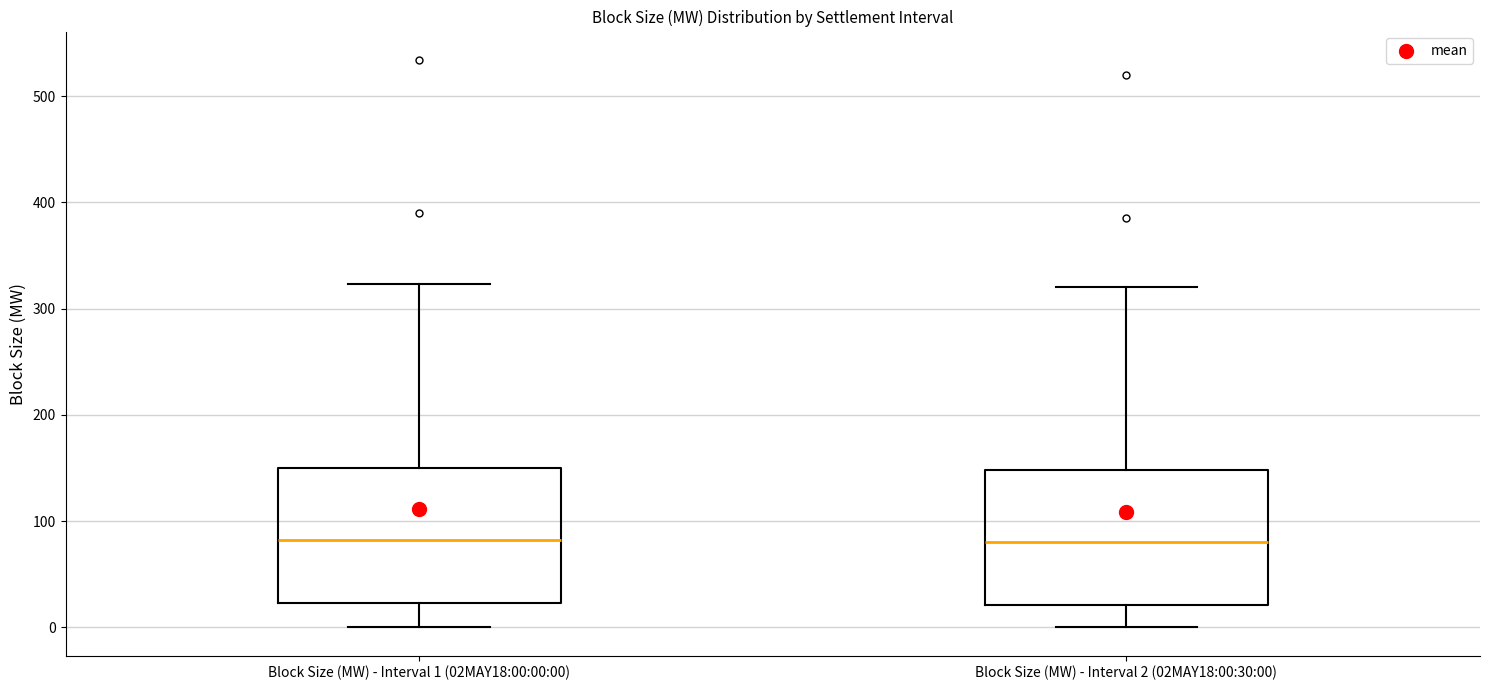

Where is the lower edge of the box for Block Size (MW) - Interval 1 (02MAY18:00:00:00) on the y-axis? The values are not printed on the chart, so give them approximately, as read against the axis.

20